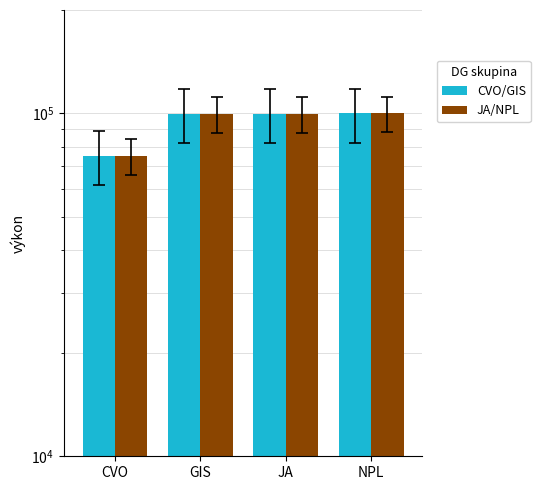

Rank the categories by CVO/GIS value from lowest to highest.

CVO, GIS, JA, NPL